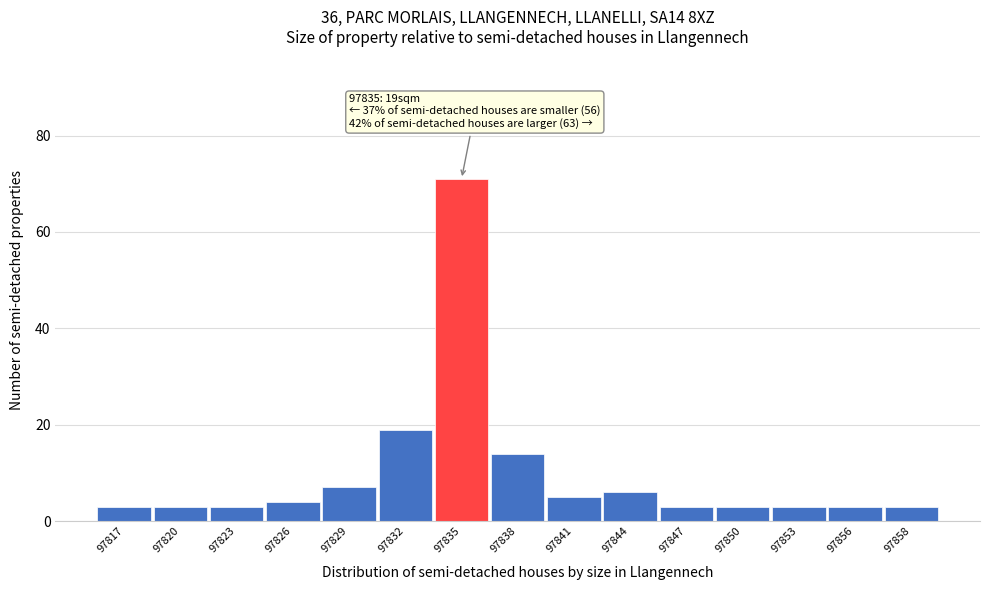

Which range on the x-axis has the tallest bar?

97833.5 to 97836.5